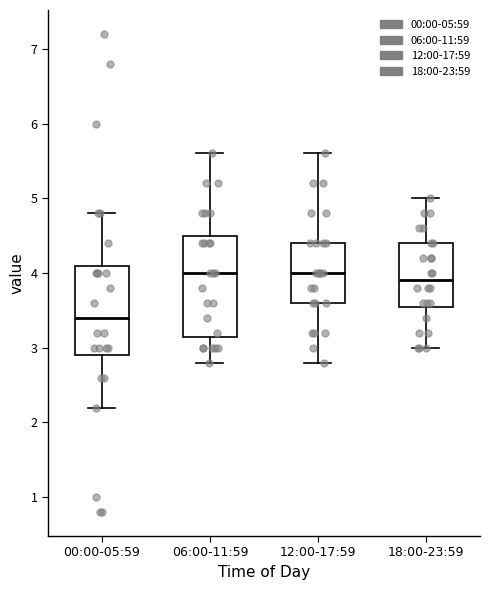

Where is the lower edge of the box for 12:00-17:59 on the y-axis? The values are not printed on the chart, so give them approximately, as read against the axis.

3.6